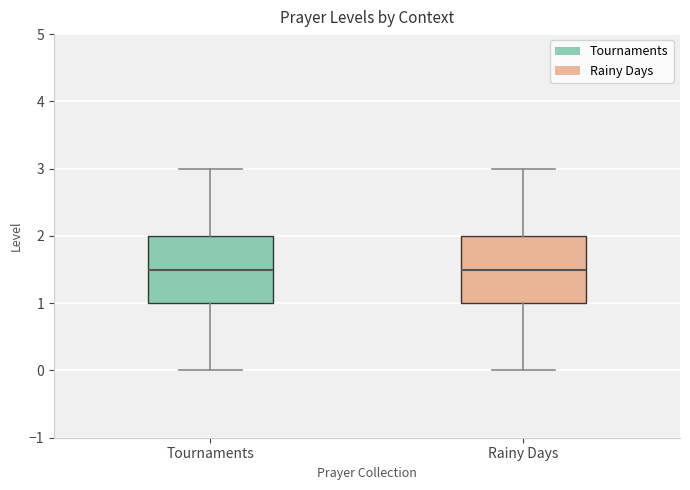

Where does the lower whisker of the box for Rainy Days end on the y-axis? The values are not printed on the chart, so give them approximately, as read against the axis.

0.0